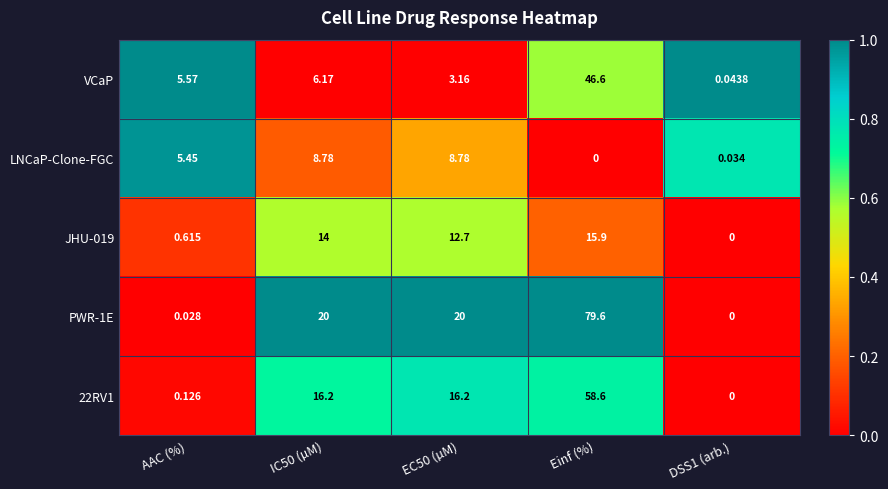

Which series has the largest total across all categories?

PWR-1E